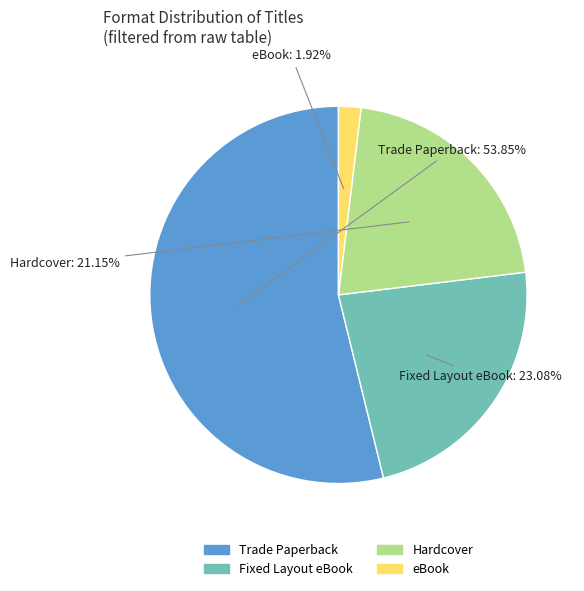

What is the largest slice in the pie chart?

Trade Paperback